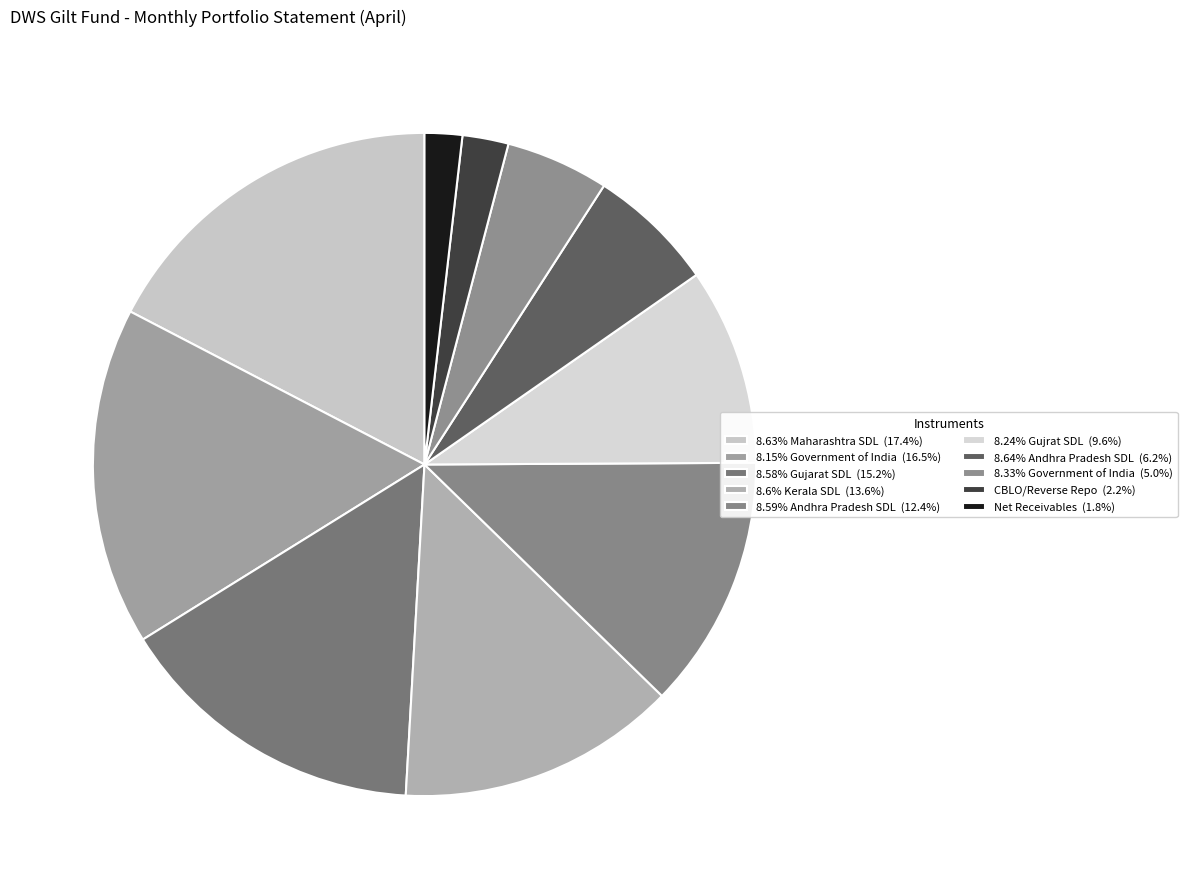

How much of the chart is everything except 8.6% Kerala SDL?

86.4%